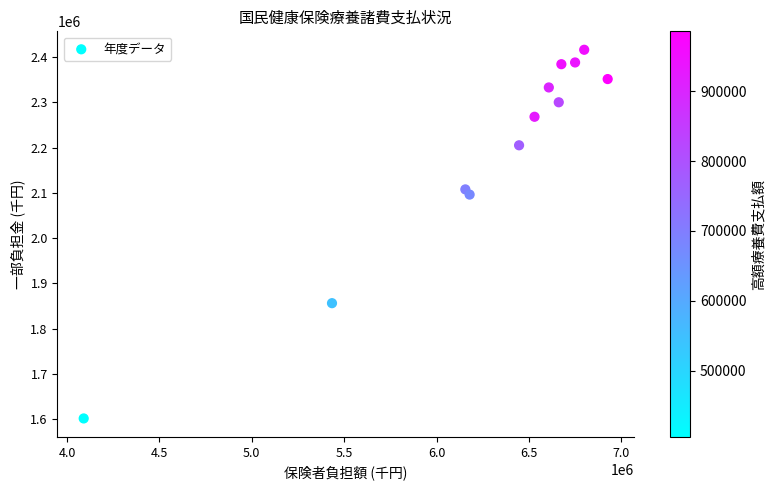

What Y value in the scatter plot is closest to 2008985?

2096288.0